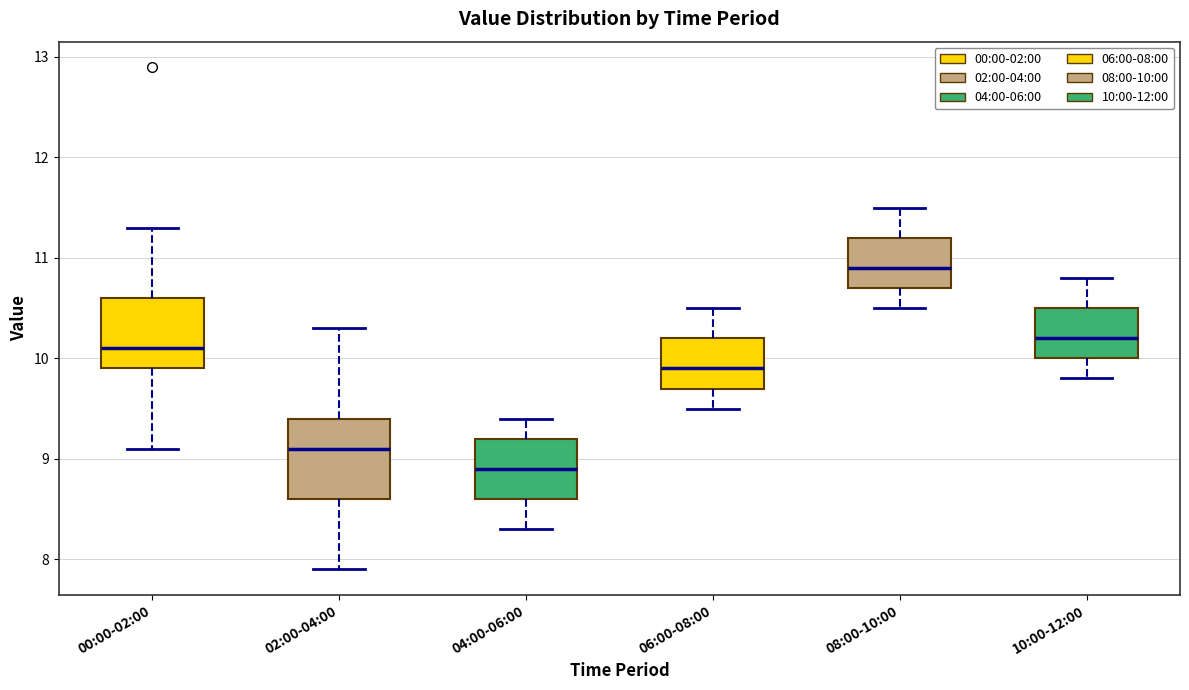

Reading left to right, transcribe this box plot: for each box, give where its median line is, the range the box spans, and where its two whiskers end, as read against the y-axis. The values are not printed on the chart, so give them approximately, as read against the axis.

00:00-02:00: median 10.1, box 9.9 to 10.6, whiskers 9.1 to 11.3
02:00-04:00: median 9.1, box 8.6 to 9.4, whiskers 7.9 to 10.3
04:00-06:00: median 8.9, box 8.6 to 9.2, whiskers 8.3 to 9.4
06:00-08:00: median 9.9, box 9.7 to 10.2, whiskers 9.5 to 10.5
08:00-10:00: median 10.9, box 10.7 to 11.2, whiskers 10.5 to 11.5
10:00-12:00: median 10.2, box 10.0 to 10.5, whiskers 9.8 to 10.8